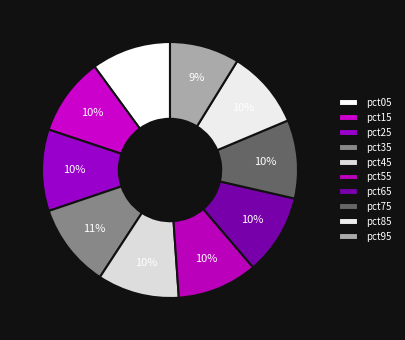

The pct05 slice represents 3% of the pie. True or false?

False